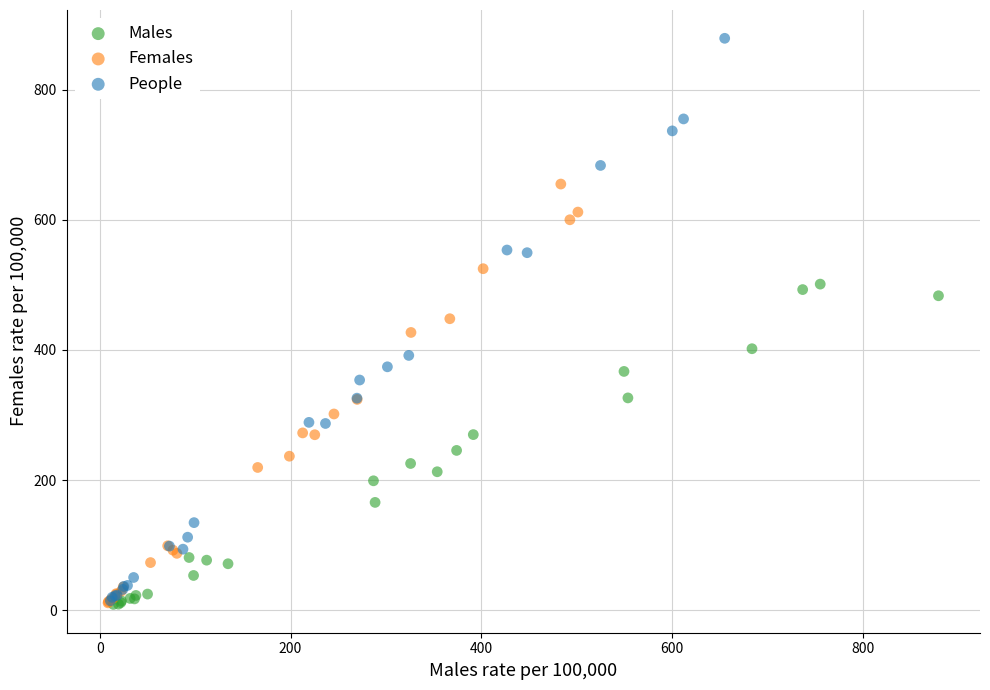

Which series reaches the maximum Y coordinate?

People